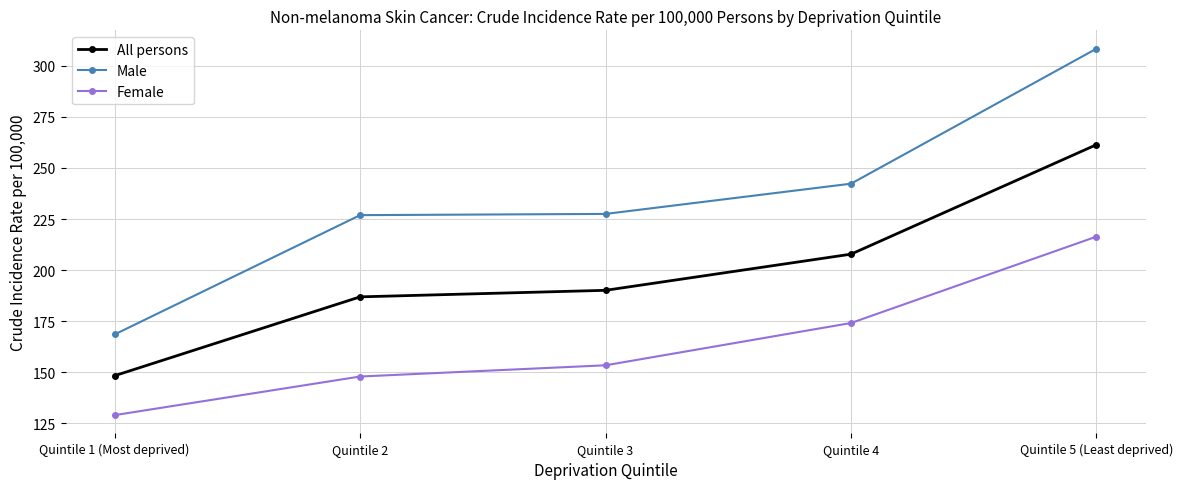

At which label does Female first exceed 153?

Quintile 3